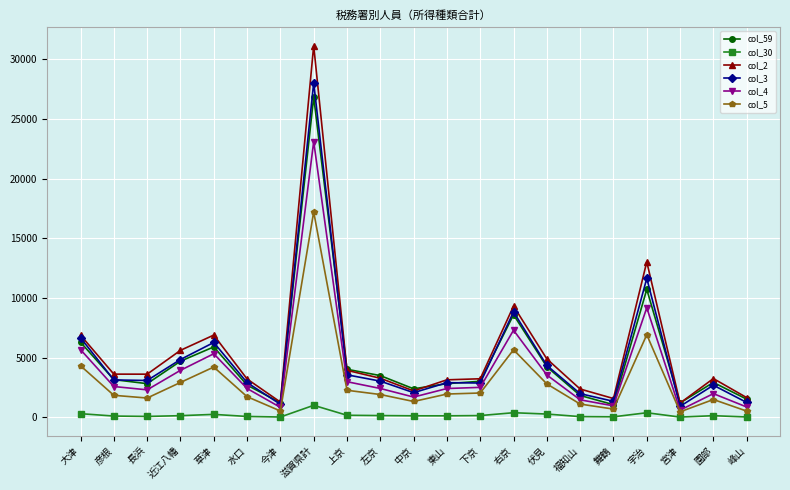

What is the difference between the maximum and second lowest values in the col_30 series?

980